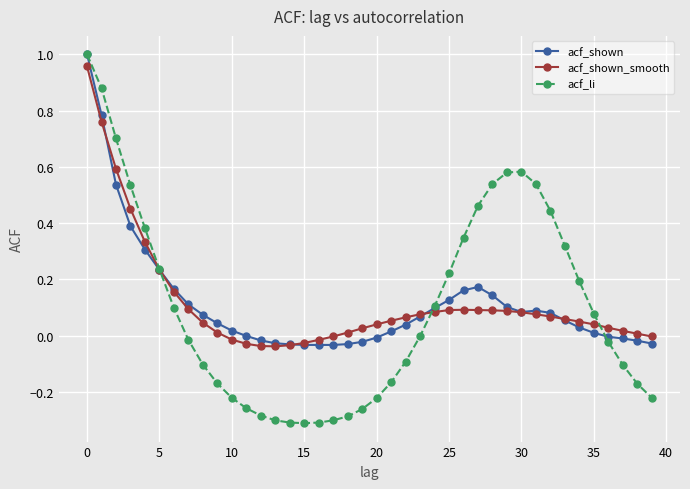

Which series has the largest range (max minus min)?

acf_li